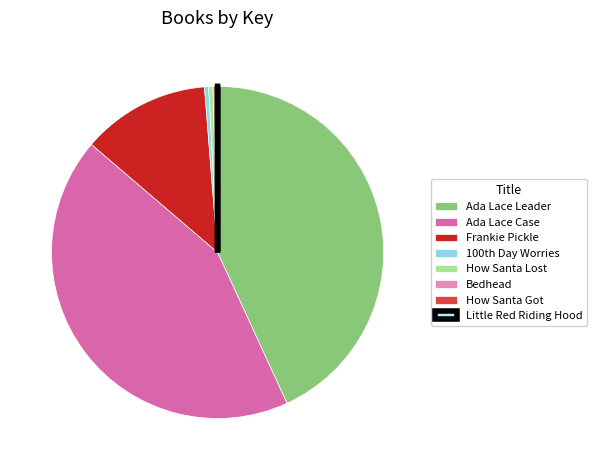

The Ada Lace Leader slice represents 43% of the pie. True or false?

True